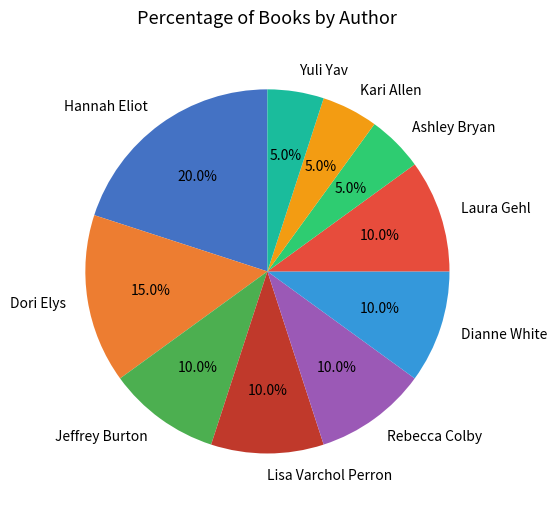

Is there a majority slice in this chart?

No